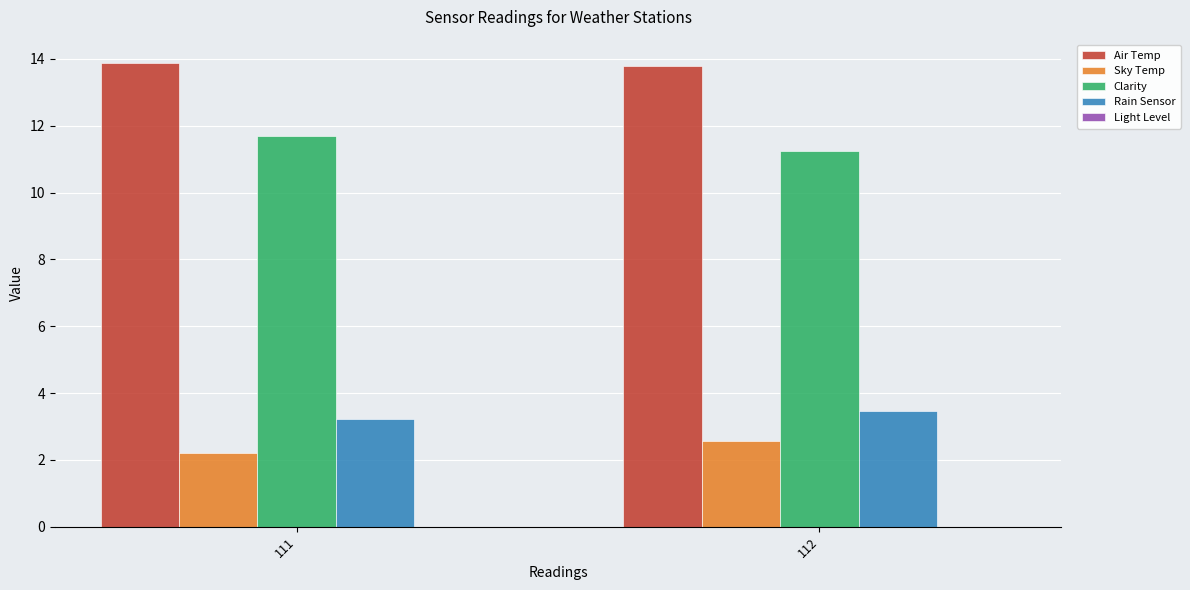

What is the approximate value of Air Temp at 111?

13.9